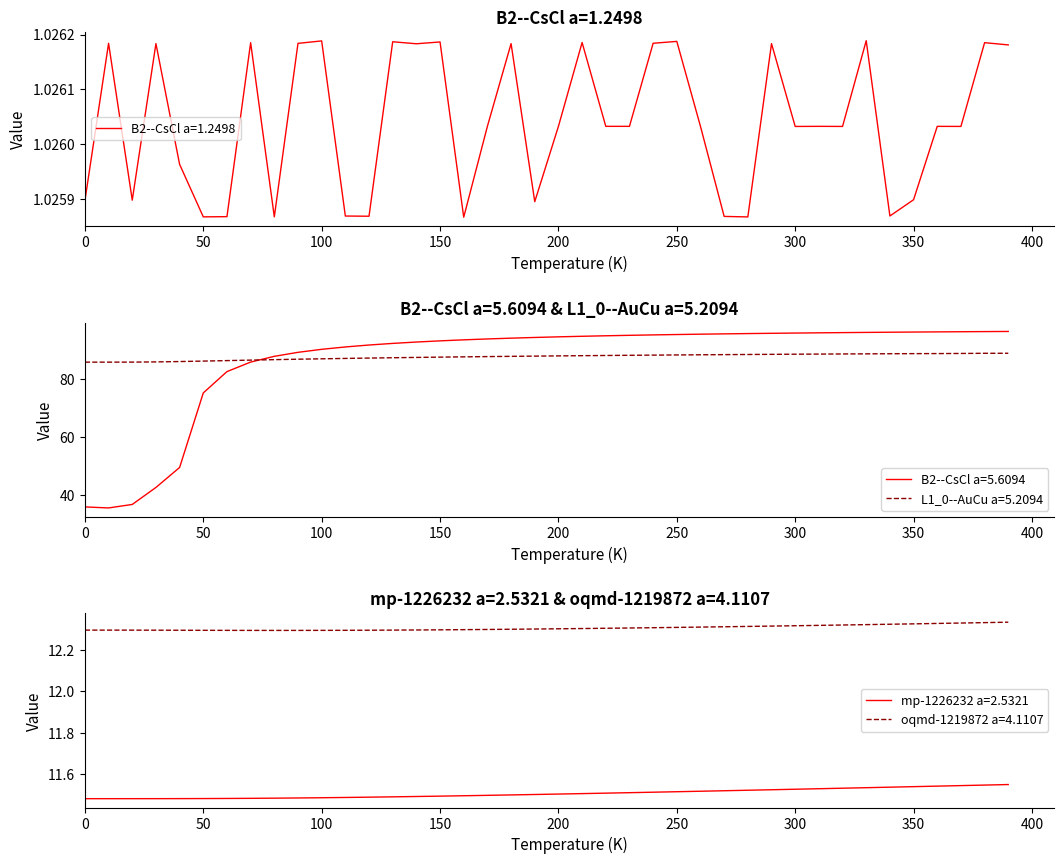

True or false: L1_0--AuCu a=5.2094 and B2--CsCl a=5.6094 cross at least once.

True